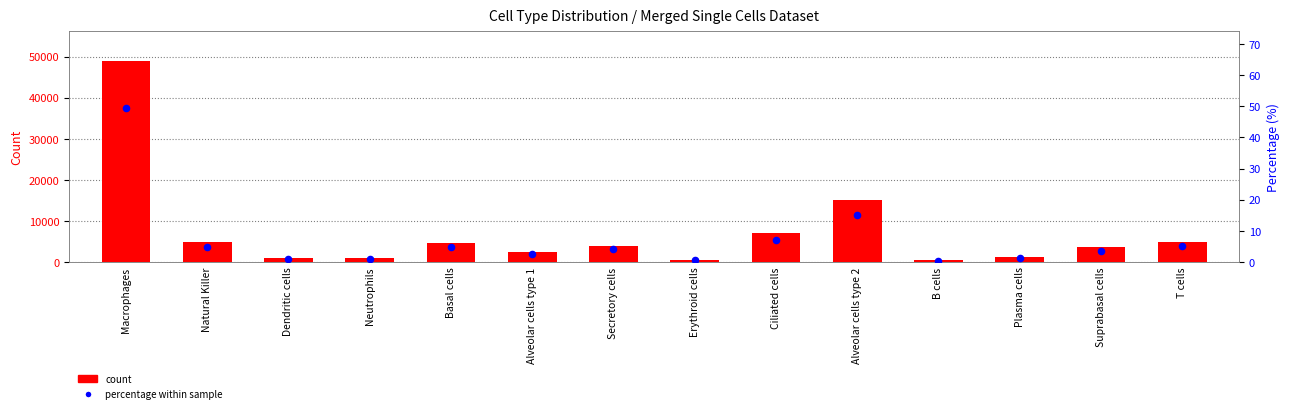

What are all the series names shown in the legend?

count, percentage within sample